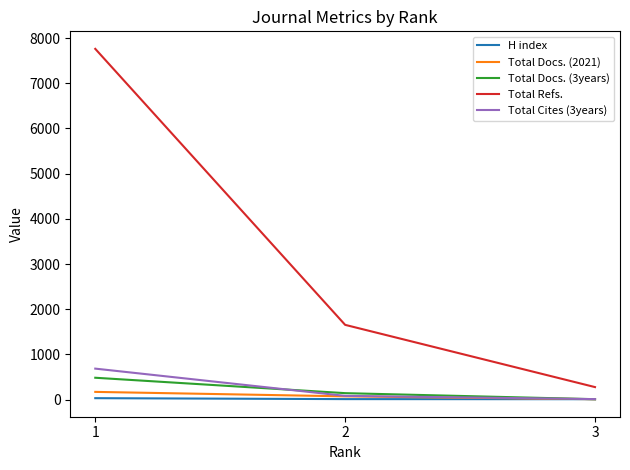

What is the maximum value shown in the chart?

7763